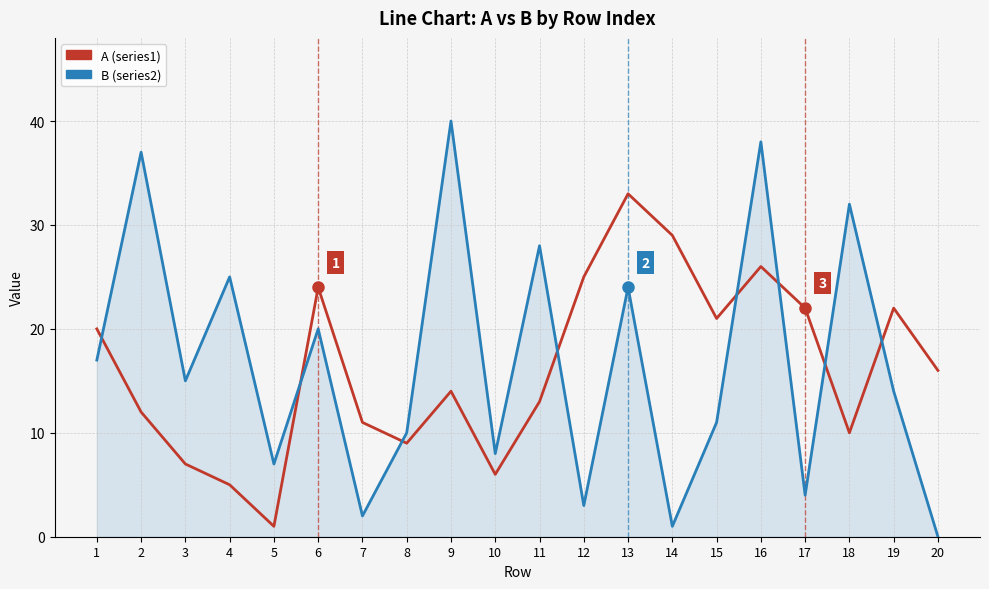

What is the sum of the A (series1) values at 4 and 10?

11